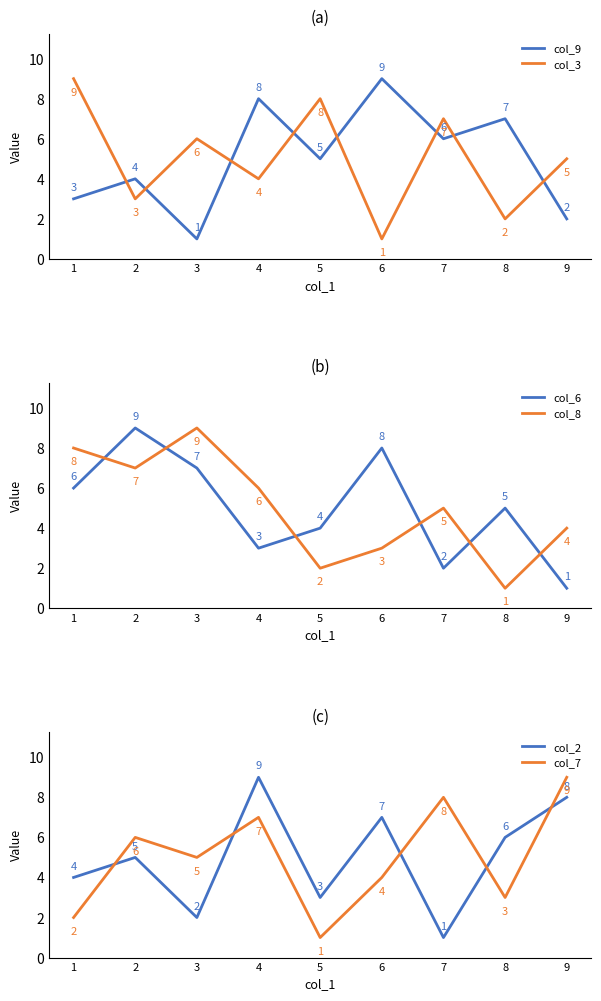

Where is col_7 nearest to the value 5?

3